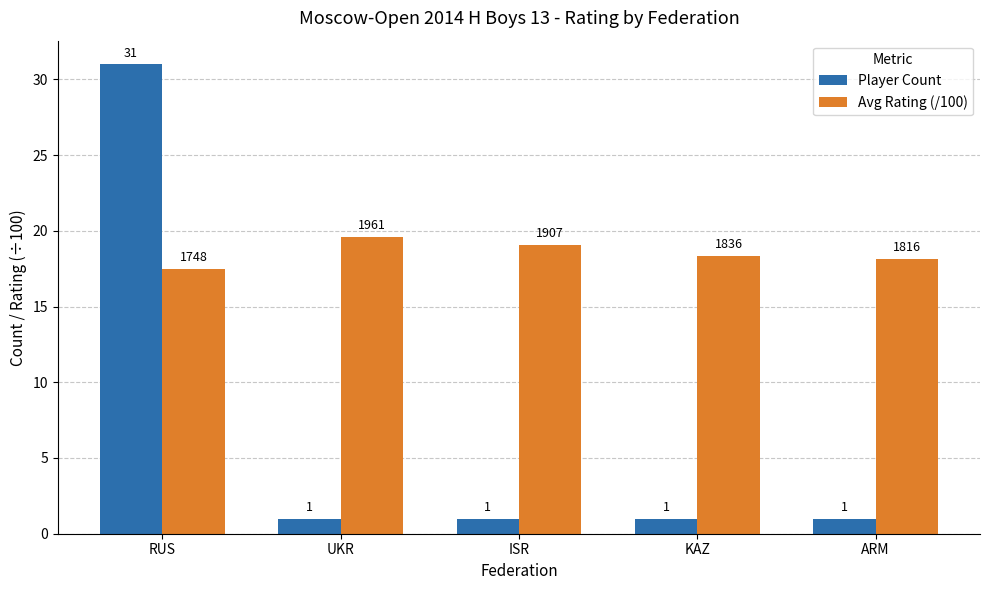

What is the approximate value of Player Count at ISR?

1.0